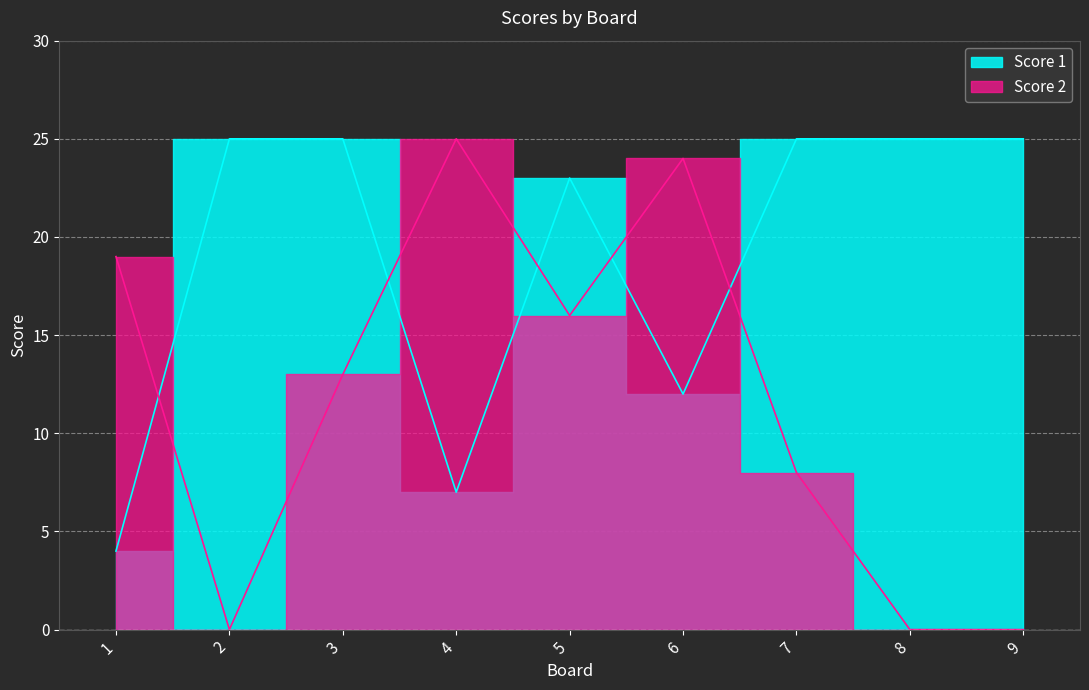

Is the value of Score 1 at 7 greater than the value of Score 2 at 8?

Yes